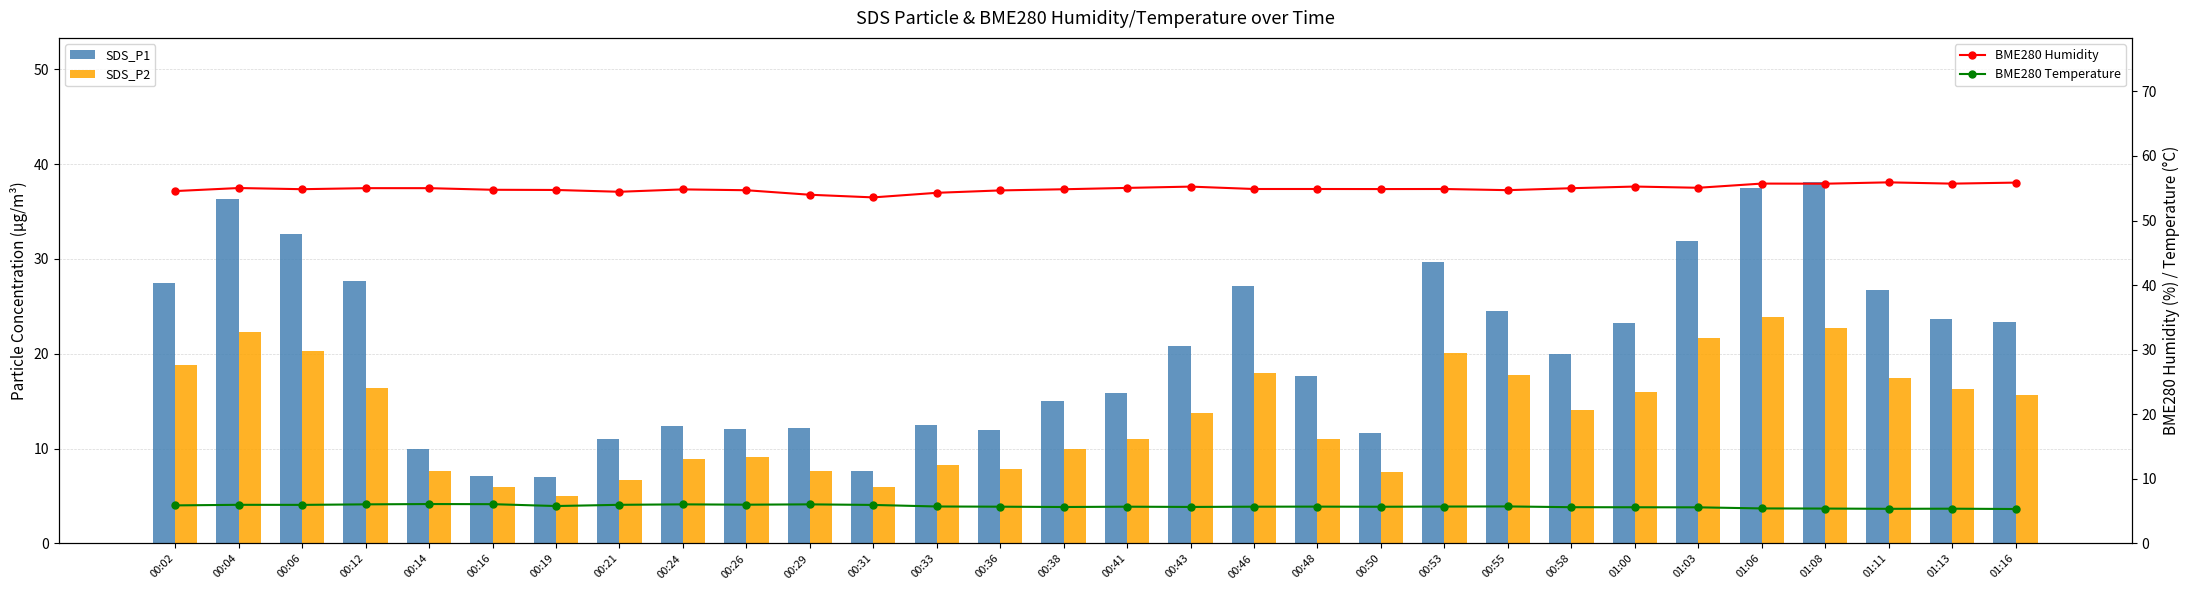

Which category has the highest value across all series?

01:11